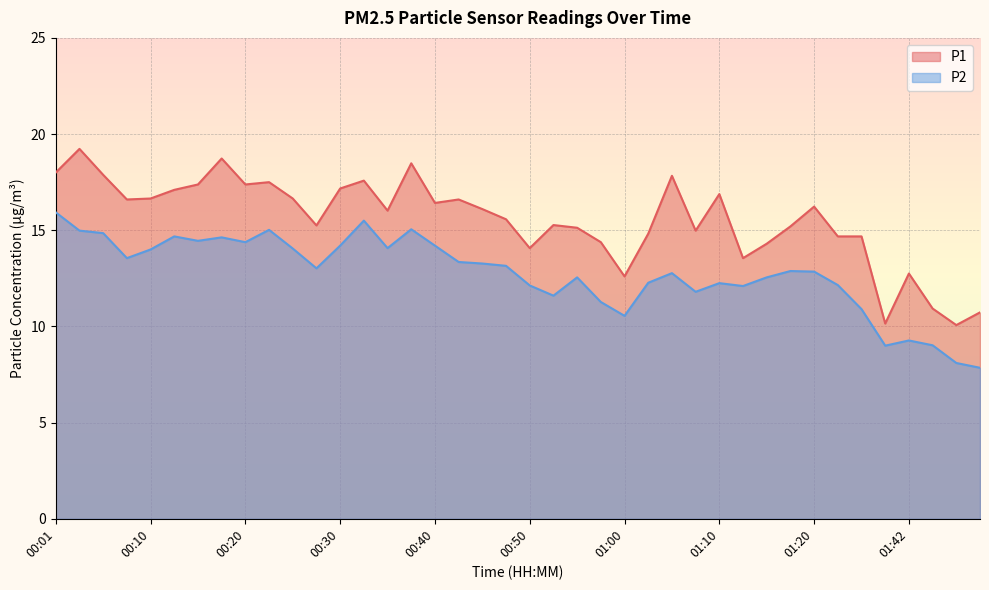

Reading left to right, list all the values displayed in this chart.

P1: 00:01=18.0	00:03=19.2	00:06=17.9	00:08=16.6	00:10=16.6	00:13=17.1	00:15=17.4	00:18=18.7	00:20=17.4	00:23=17.5	00:25=16.6	00:28=15.2	00:30=17.2	00:33=17.6	00:35=16.0	00:37=18.5	00:40=16.4	00:42=16.6	00:45=16.1	00:47=15.6	00:50=14.1	00:53=15.3	00:55=15.1	00:58=14.4	01:00=12.6	01:03=14.8	01:05=17.8	01:07=15.0	01:10=16.9	01:12=13.6	01:15=14.3	01:17=15.2	01:20=16.2	01:22=14.7	01:34=14.7	01:40=10.2	01:42=12.8	01:45=10.9	01:47=10.1	01:50=10.7
P2: 00:01=15.9	00:03=15.0	00:06=14.8	00:08=13.6	00:10=14.0	00:13=14.7	00:15=14.4	00:18=14.6	00:20=14.4	00:23=15.0	00:25=14.1	00:28=13.0	00:30=14.2	00:33=15.5	00:35=14.1	00:37=15.1	00:40=14.2	00:42=13.3	00:45=13.3	00:47=13.2	00:50=12.1	00:53=11.6	00:55=12.6	00:58=11.3	01:00=10.6	01:03=12.3	01:05=12.8	01:07=11.8	01:10=12.2	01:12=12.1	01:15=12.6	01:17=12.9	01:20=12.8	01:22=12.2	01:34=10.9	01:40=9.0	01:42=9.3	01:45=9.0	01:47=8.1	01:50=7.8